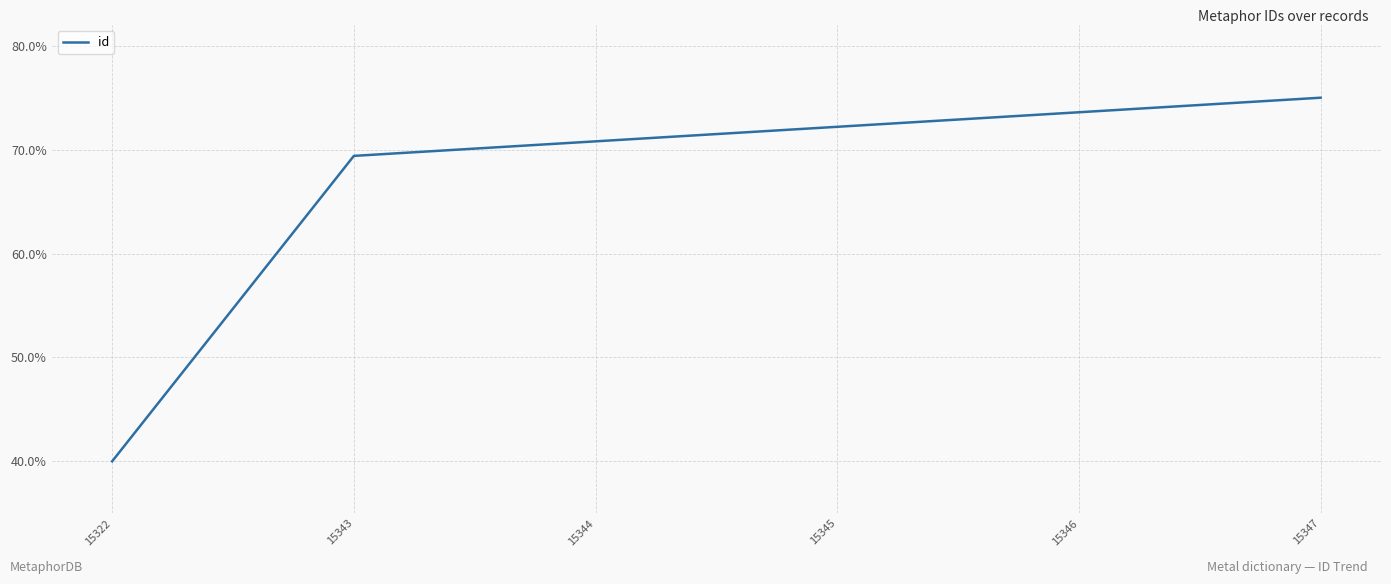

What is the smallest value displayed?

40.0